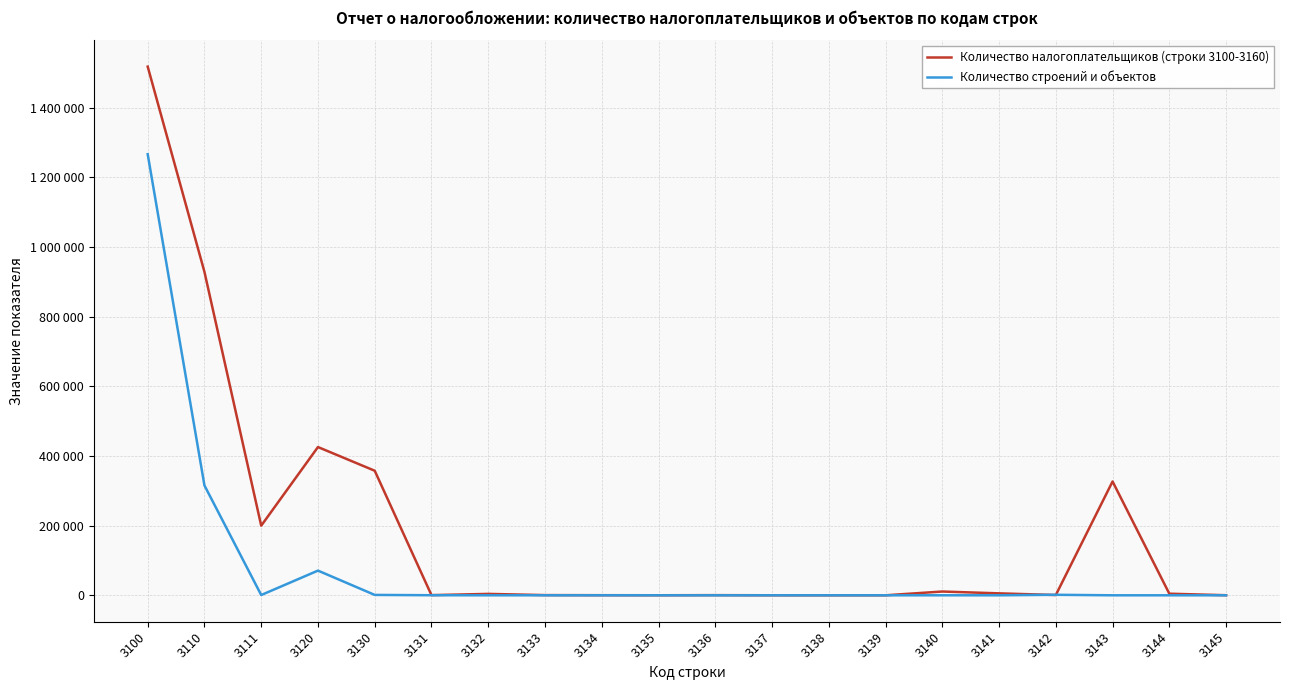

What are all the series names shown in the legend?

Количество налогоплательщиков (строки 3100-3160), Количество строений и объектов